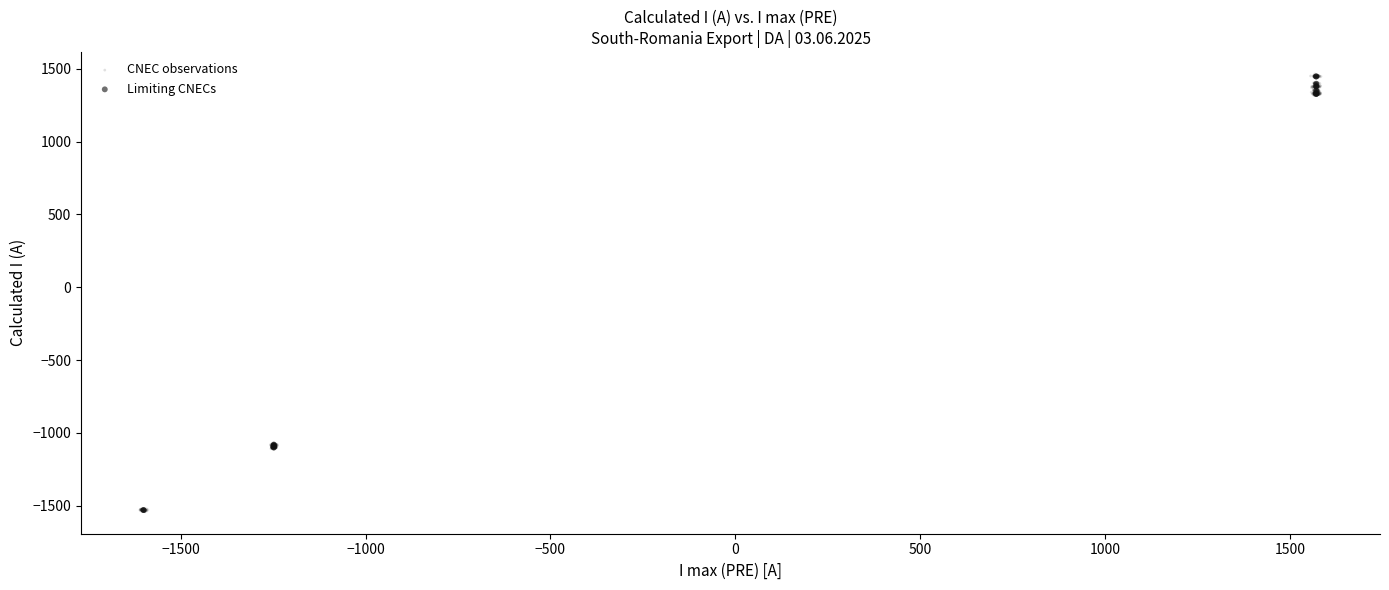

Which series has the widest spread of Y values?

CNEC observations